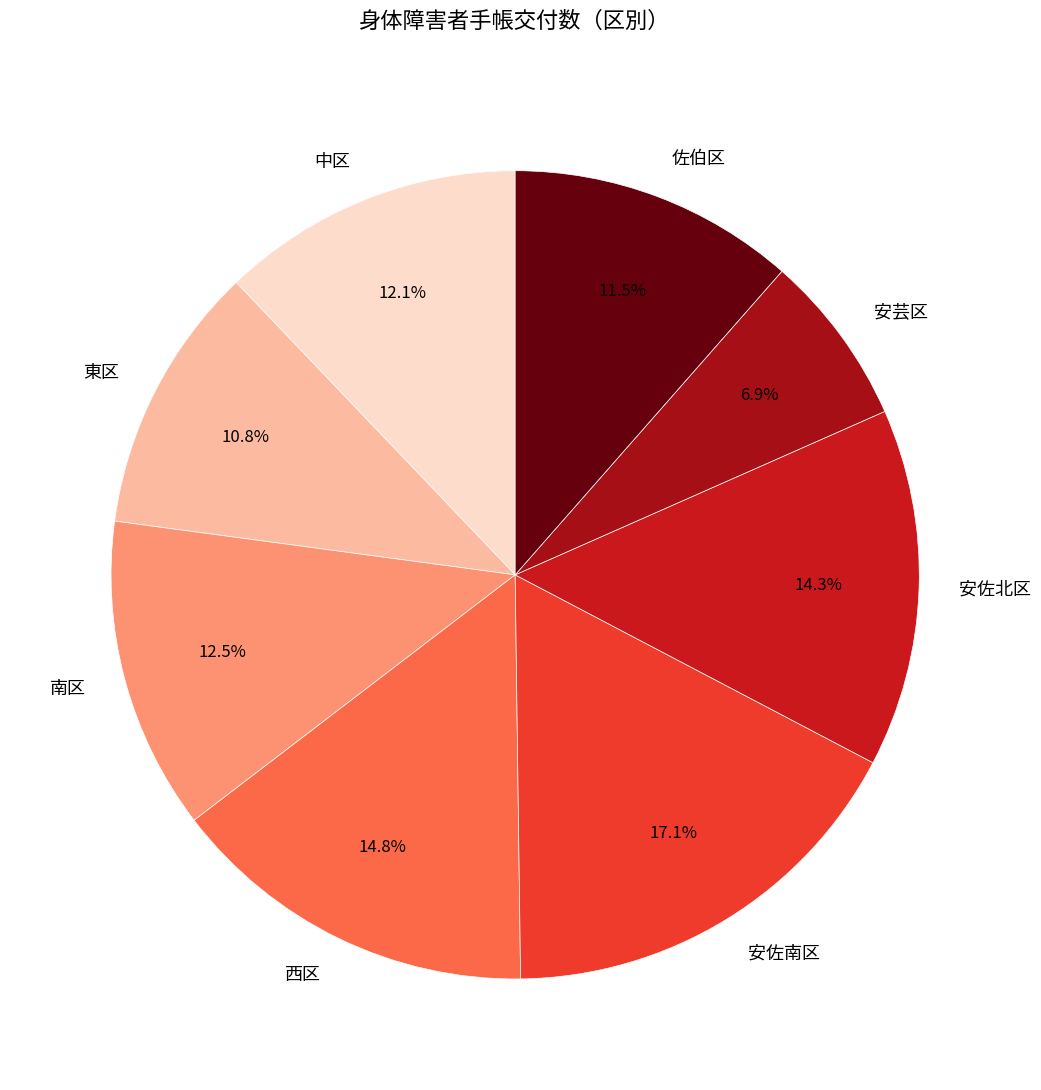

What percentage do 安佐南区 and 西区 together represent?

31.9%